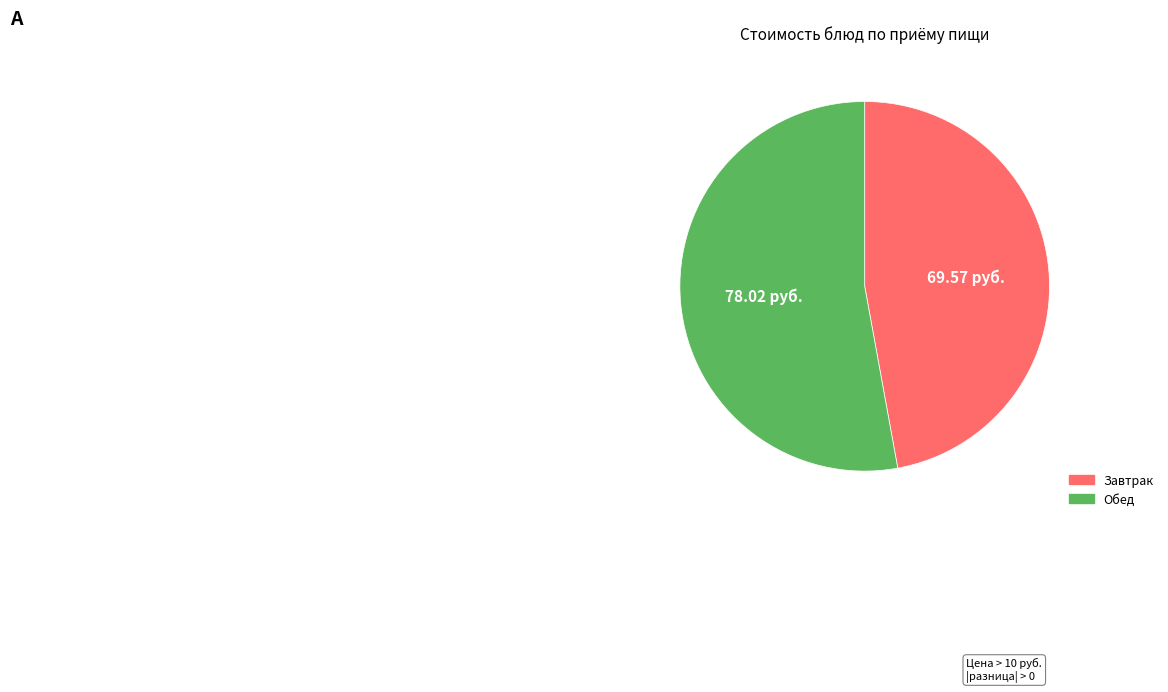

Is there any slice that represents more than half of the pie?

Yes